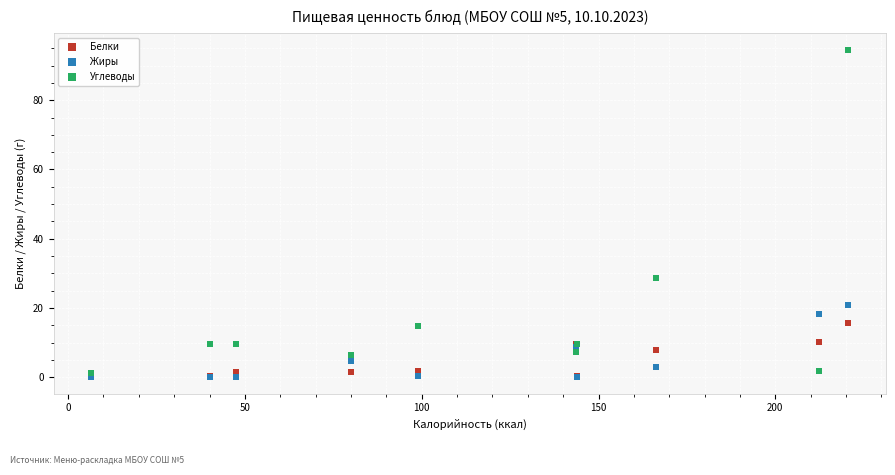

What are all the series names shown in the legend?

Белки, Жиры, Углеводы